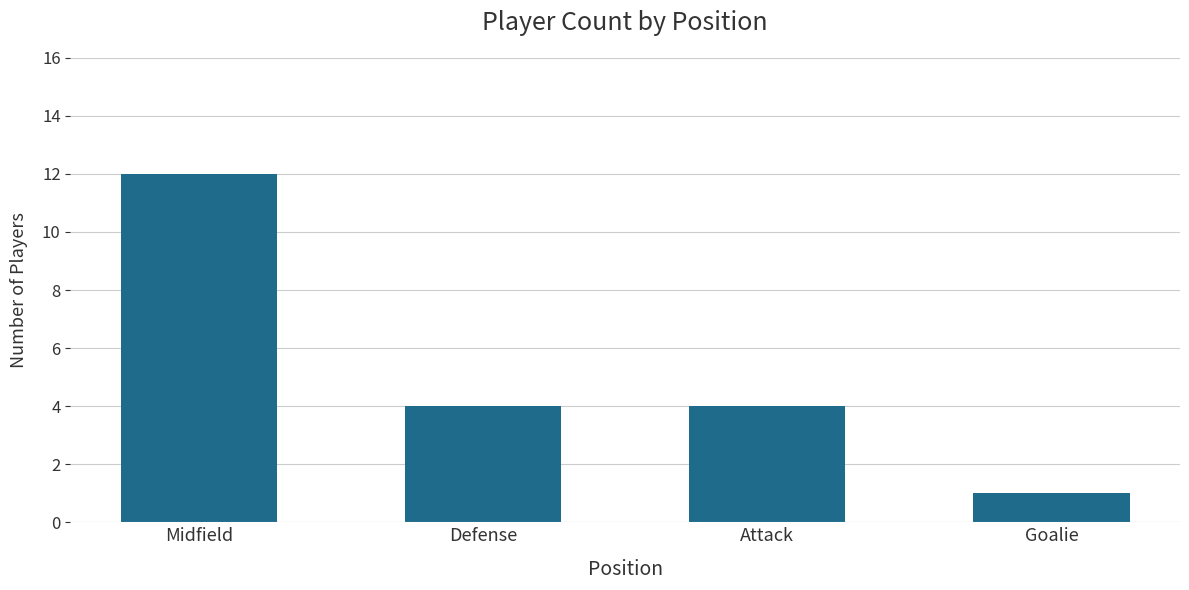

What position from the right is Defense?

3